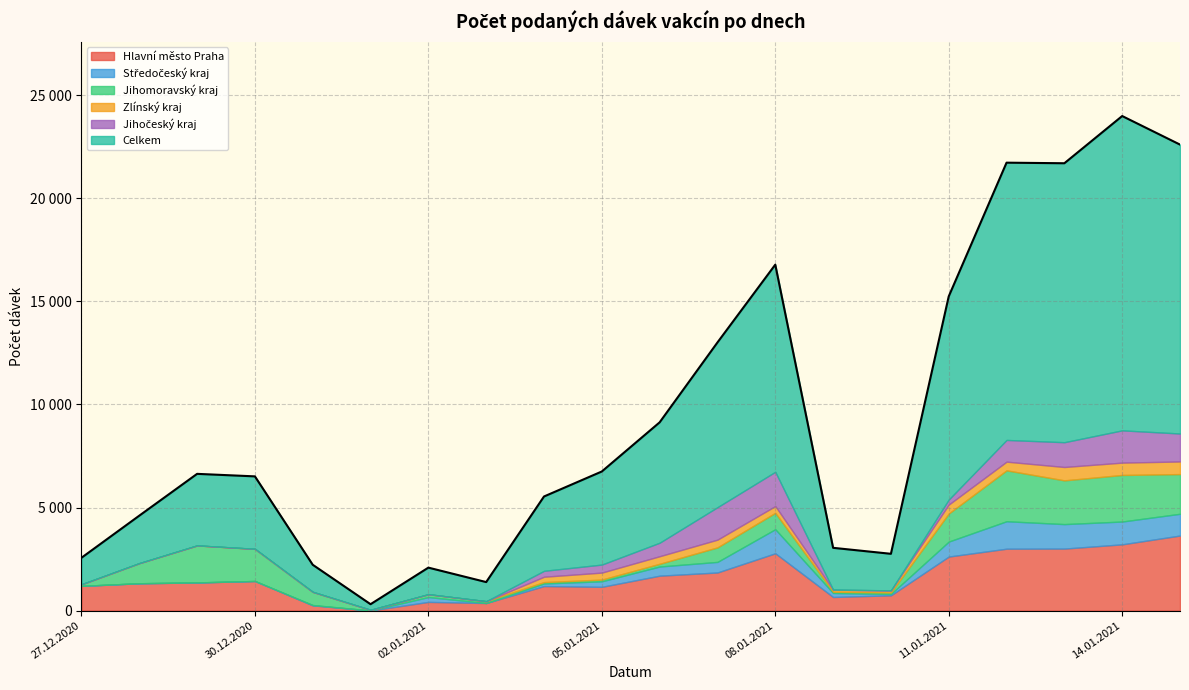

At which category does Zlínský kraj reach its first local peak?

30.12.2020